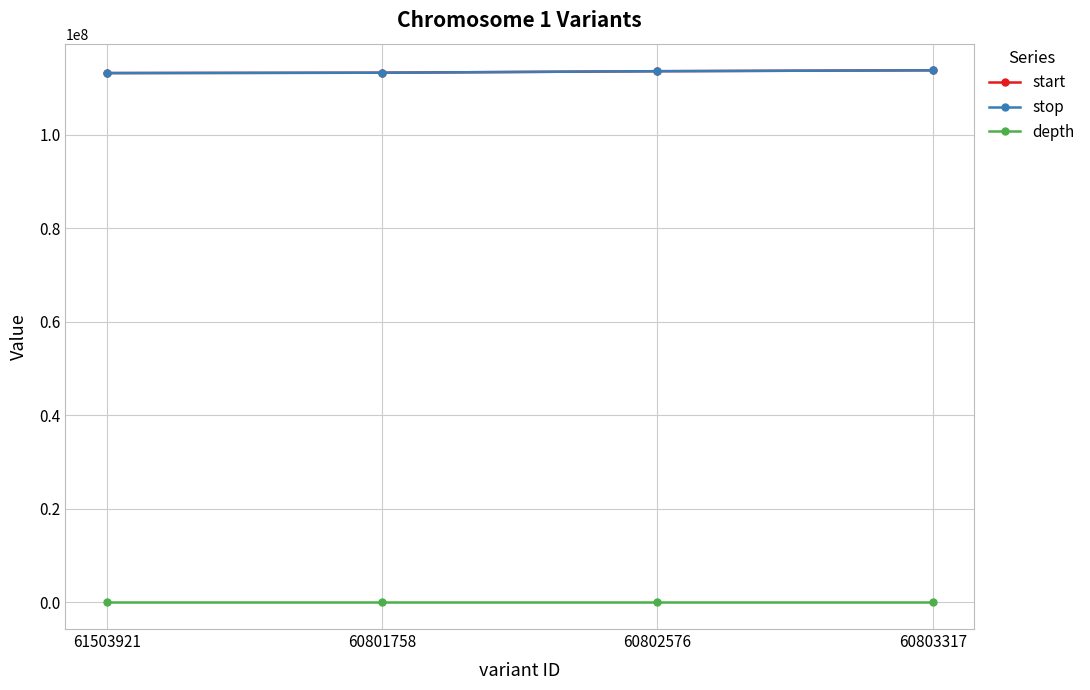

True or false: start and depth cross at least once.

False